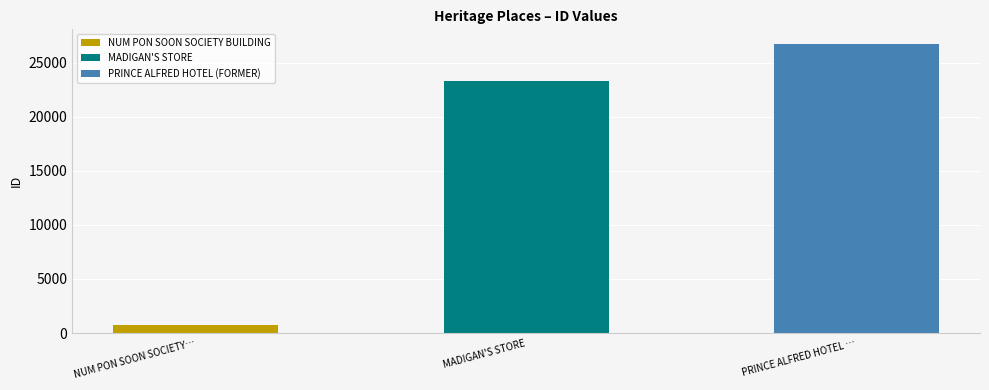

Rank the categories by value from highest to lowest.

PRINCE ALFRED HOTEL (FORMER), MADIGAN'S STORE, NUM PON SOON SOCIETY BUILDING